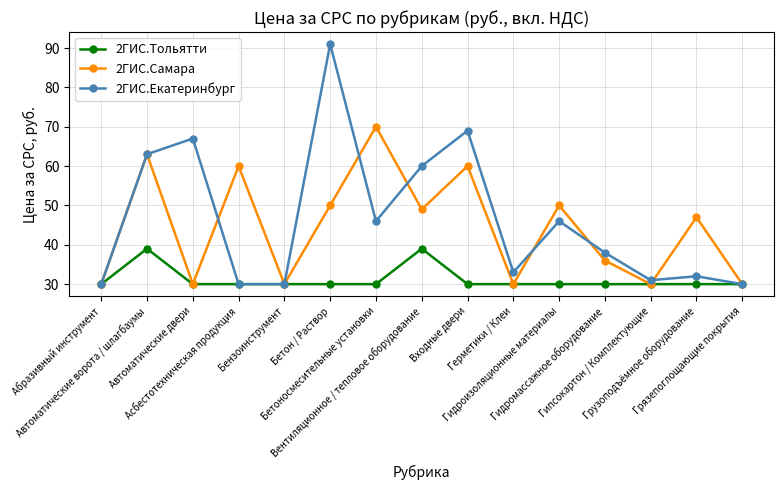

Which series has the largest range (max minus min)?

2ГИС.Екатеринбург